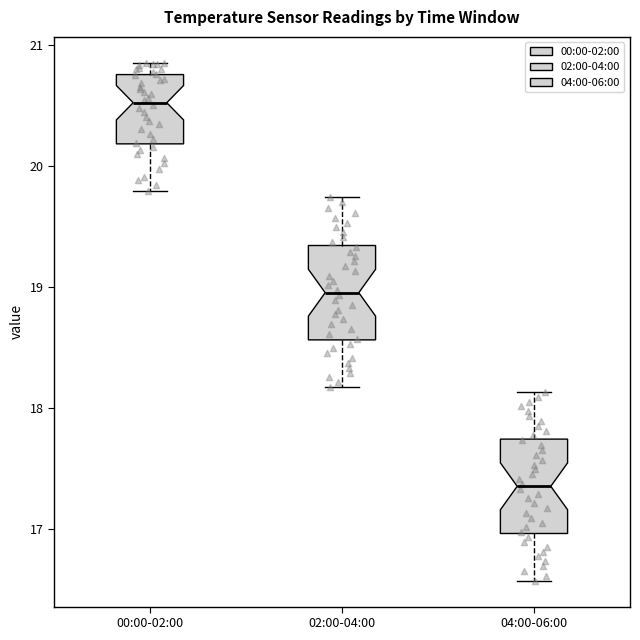

Reading left to right, read every box against the y-axis: the position of its median line, the range the box covers, and the ends of its whiskers. The values are not printed on the chart, so give them approximately, as read against the axis.

00:00-02:00: median 20.5, box 20.2 to 20.8, whiskers 19.8 to 20.9
02:00-04:00: median 19.0, box 18.6 to 19.3, whiskers 18.2 to 19.7
04:00-06:00: median 17.4, box 17.0 to 17.7, whiskers 16.6 to 18.1